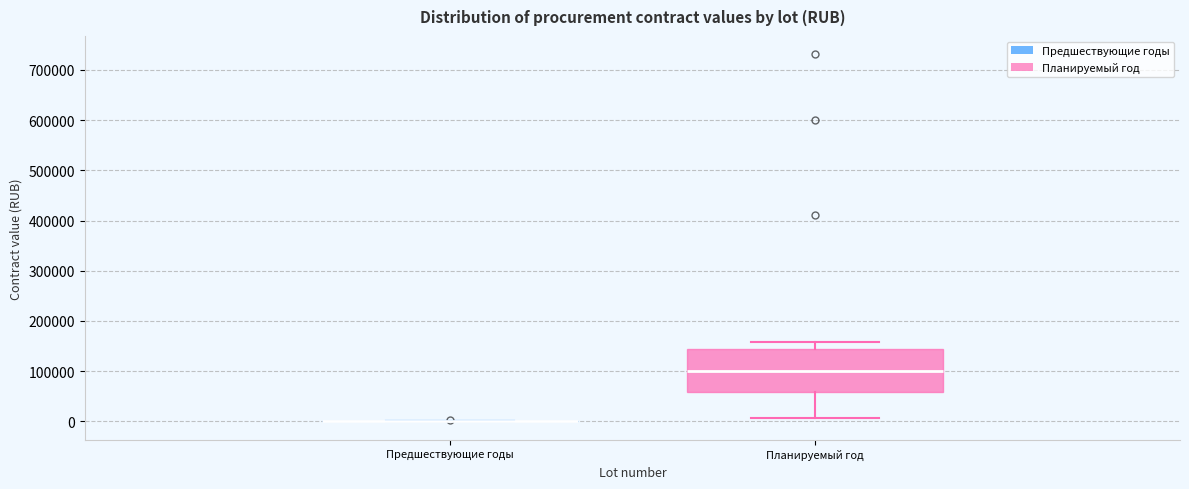

Which box is the tallest, from its lower edge to its upper edge?

Планируемый год